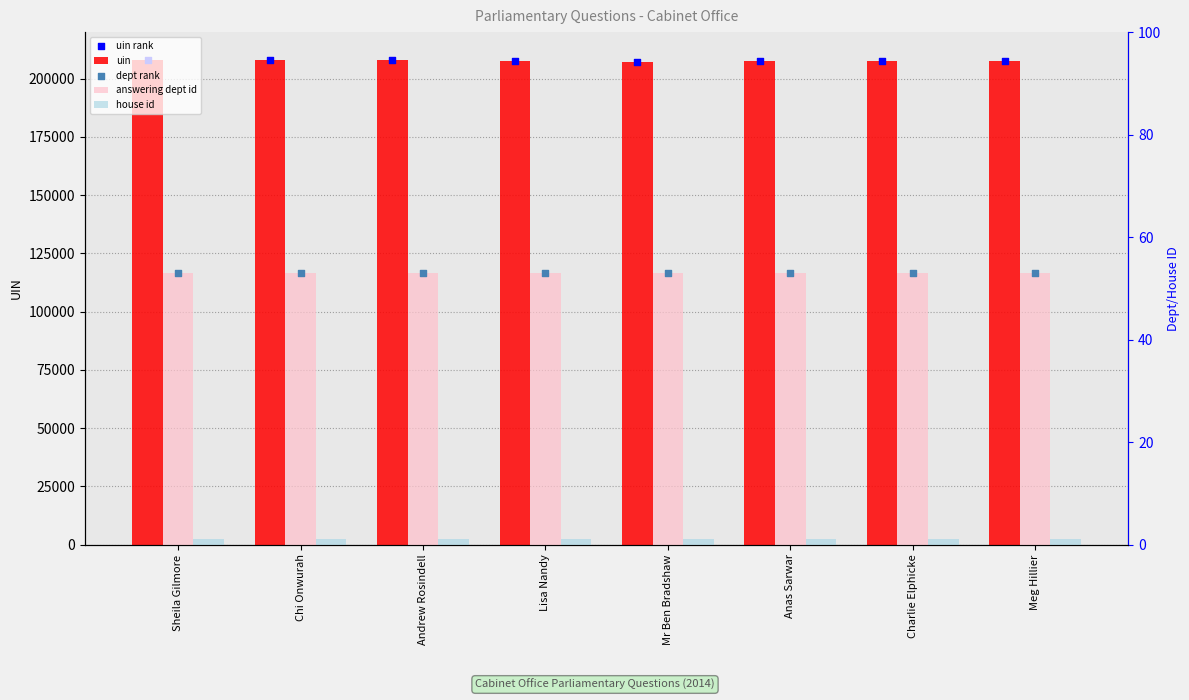

Which series has the largest total across all categories?

uin